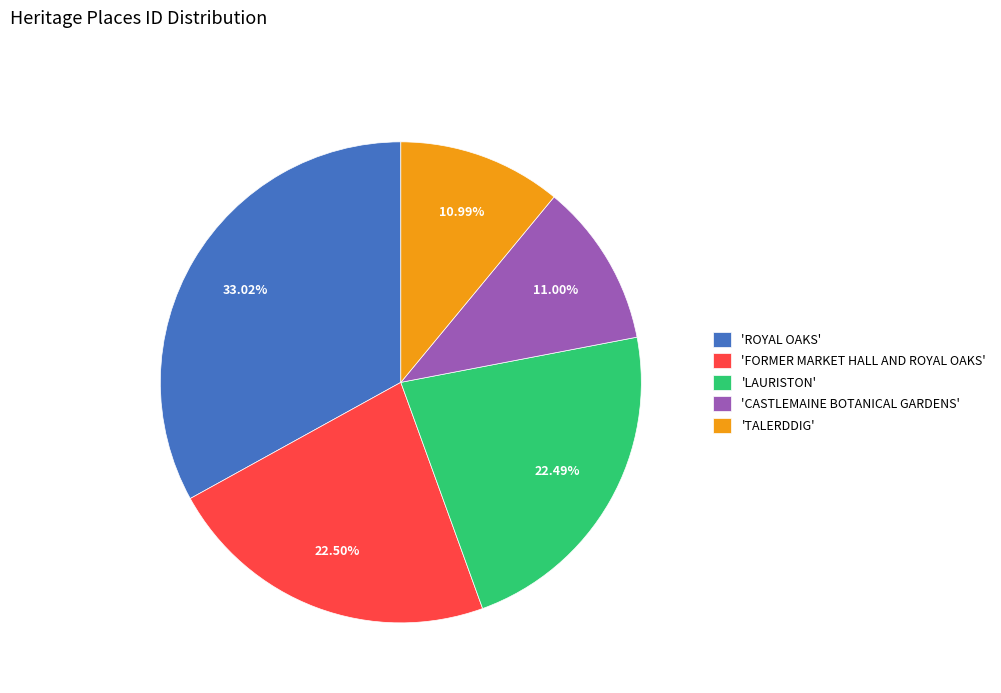

Between 'ROYAL OAKS' and 'FORMER MARKET HALL AND ROYAL OAKS', which is larger?

'ROYAL OAKS'